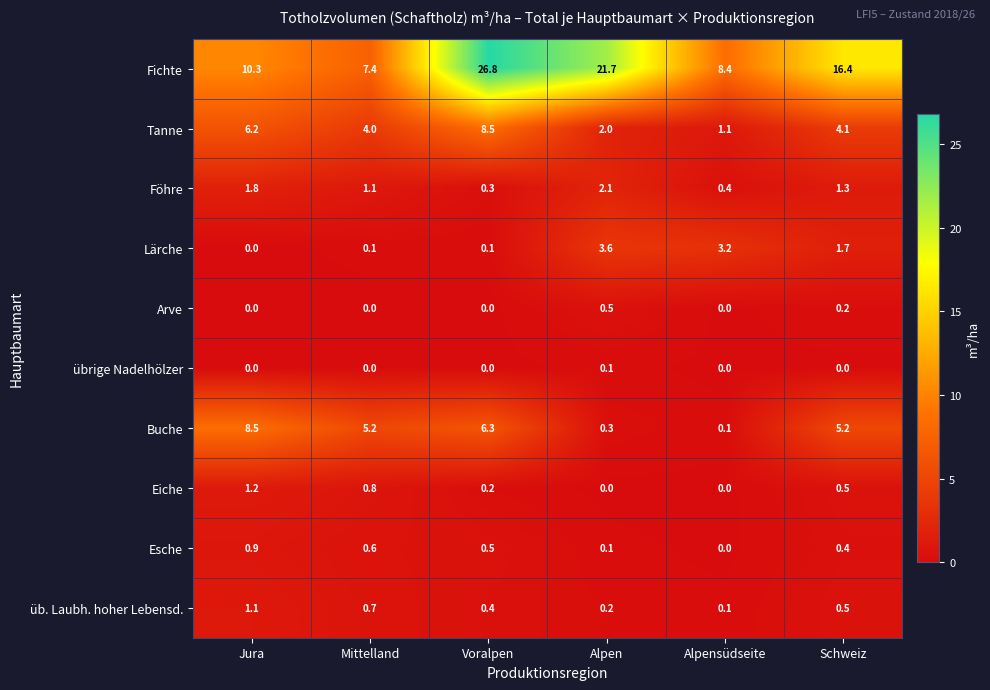

What is the difference between the maximum and minimum values in the Fichte series?

19.4